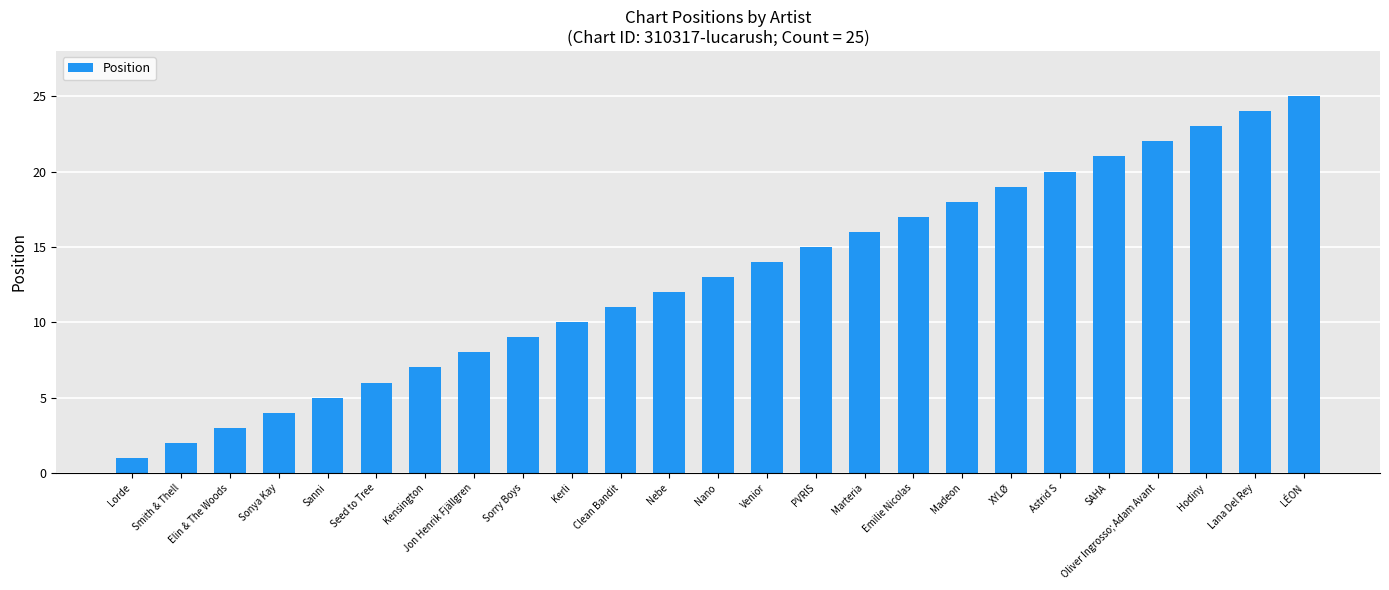

Rank the categories by value from lowest to highest.

Lorde, Smith & Thell, Elin & The Woods, Sonya Kay, Sanni, Seed to Tree, Kensington, Jon Henrik Fjällgren, Sorry Boys, Kerli, Clean Bandit, Nebe, Nano, Venior, PVRIS, Marteria, Emilie Nicolas, Madeon, XYLØ, Astrid S, SAHA, Oliver Ingrosso; Adam Avant, Hodiny, Lana Del Rey, LÉON